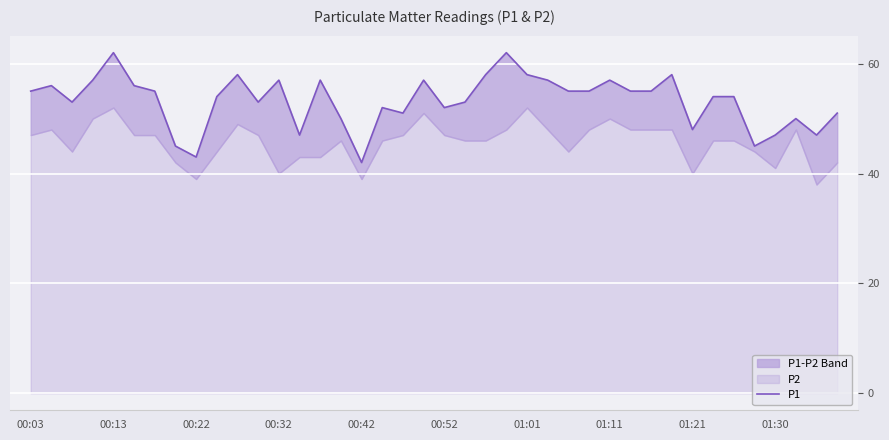

Reading left to right, list all the values displayed in this chart.

55	56	53	57	62	56	55	45	43	54	58	53	57	47	57	50	42	52	51	57	52	53	58	62	58	57	55	55	57	55	55	58	48	54	54	45	47	50	47	51